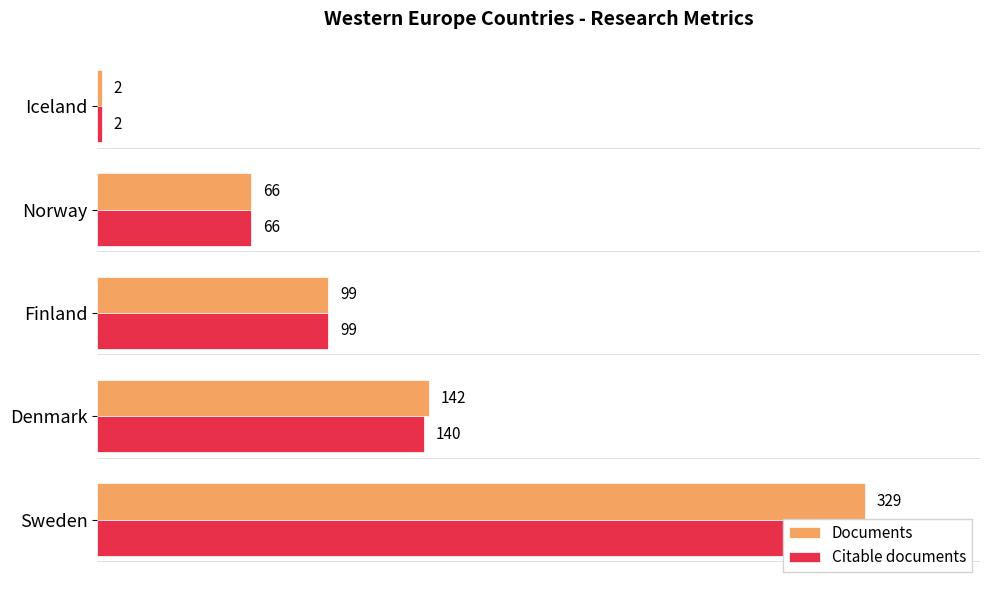

What are all the series names shown in the legend?

Documents, Citable documents